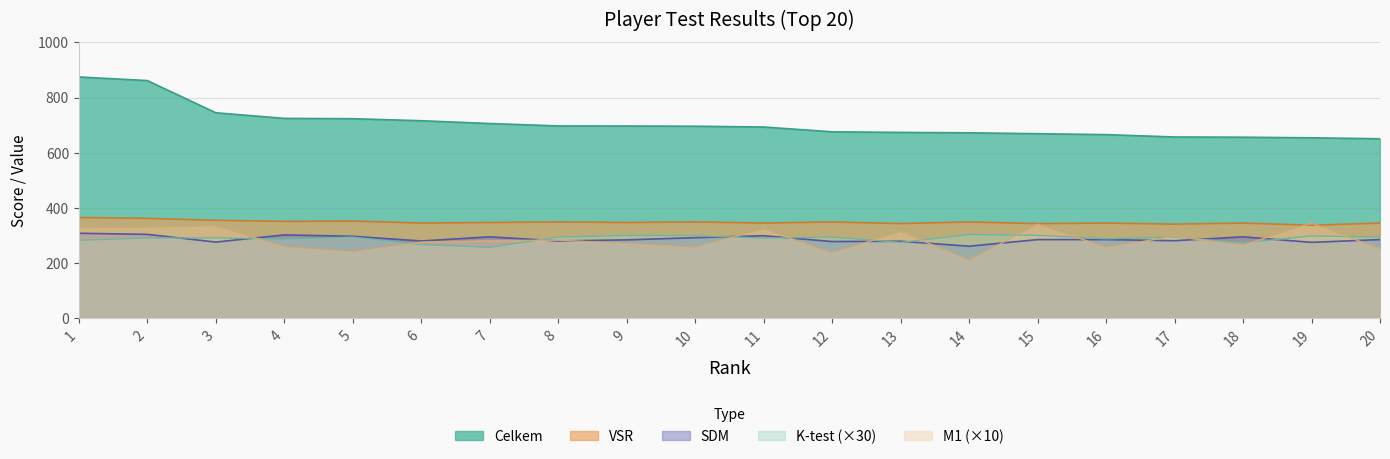

Reading left to right, what are all the values shown in this chart?

Celkem: 1=874.7	2=861.5	3=744.8	4=724.5	5=723.3	6=716.0	7=705.8	8=697.1	9=696.8	10=696.0	11=693.2	12=675.8	13=673.6	14=672.1	15=668.9	16=665.6	17=657.0	18=656.2	19=654.0	20=650.6
VSR: 1=365.0	2=362.0	3=355.0	4=351.0	5=352.0	6=345.0	7=347.0	8=349.0	9=347.0	10=349.0	11=345.0	12=349.0	13=343.0	14=349.0	15=343.0	16=345.0	17=341.0	18=345.0	19=337.0	20=345.0
M1: 1=328.0	2=330.0	3=335.0	4=259.0	5=240.0	6=276.0	7=281.0	8=283.0	9=271.0	10=257.0	11=324.0	12=236.0	13=314.0	14=210.0	15=341.0	16=257.0	17=297.0	18=265.0	19=345.0	20=251.0
K-test: 1=282.3	2=291.0	3=291.0	4=286.5	5=294.0	6=267.0	7=257.1	8=294.0	9=300.0	10=299.4	11=290.4	12=294.3	13=274.8	14=303.3	15=300.6	16=288.0	17=294.0	18=273.3	19=298.2	20=294.0
SDM: 1=308.0	2=304.0	3=276.0	4=302.0	5=297.0	6=280.0	7=295.0	8=280.0	9=284.0	10=292.0	11=299.0	12=278.0	13=279.0	14=261.0	15=285.0	16=285.0	17=281.0	18=295.0	19=275.0	20=285.0